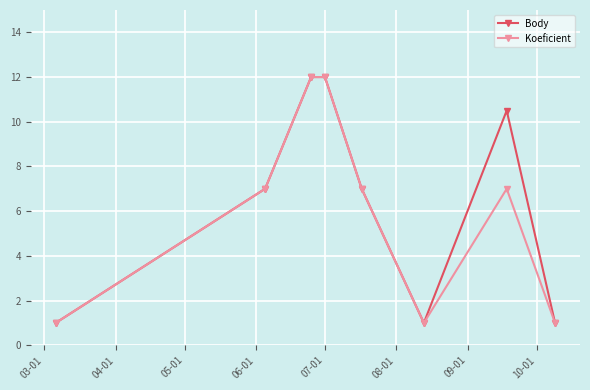

What are all the series names shown in the legend?

Body, Koeficient